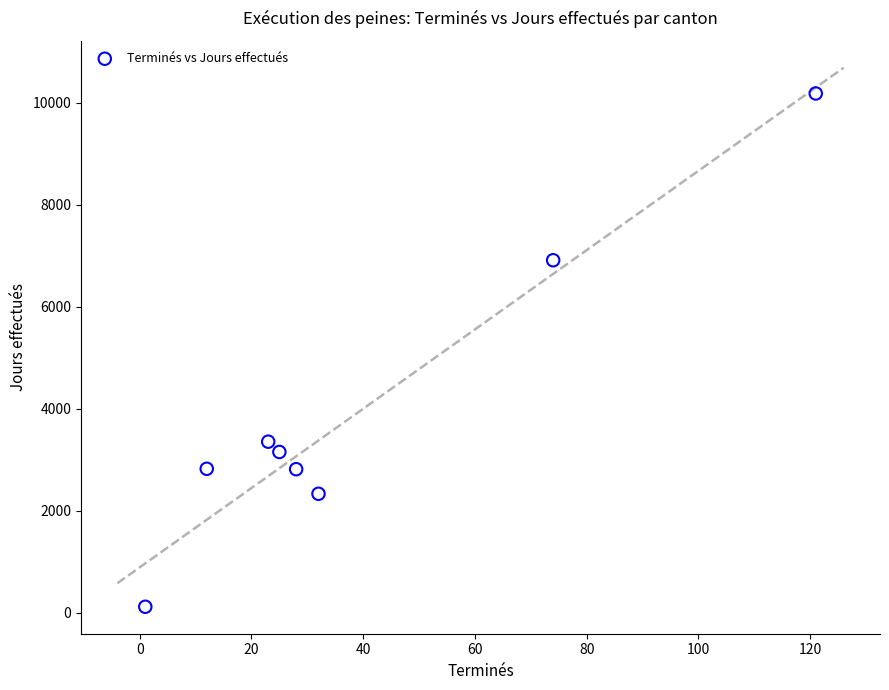

What is the range of X values (max minus min)?

120